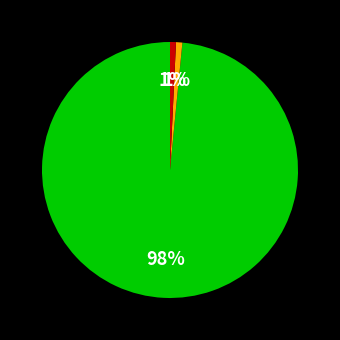

Is there any slice that represents more than half of the pie?

Yes